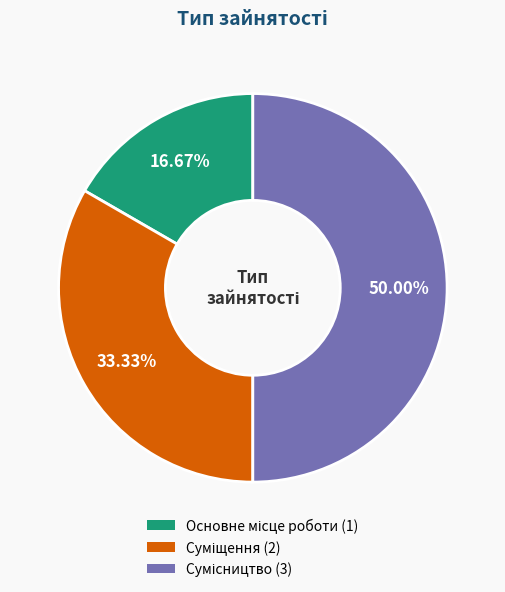

What percentage is NOT represented by Основне місце роботи?

83.3%